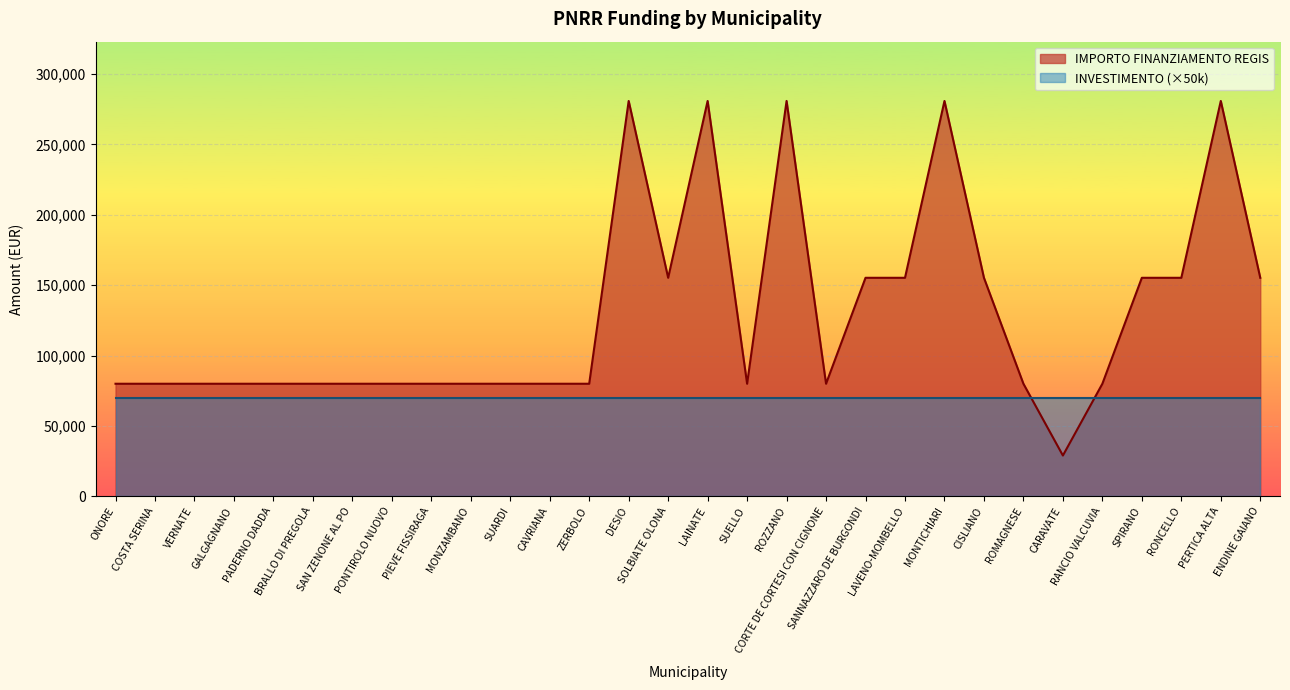

What position from the right is CAVRIANA?

19